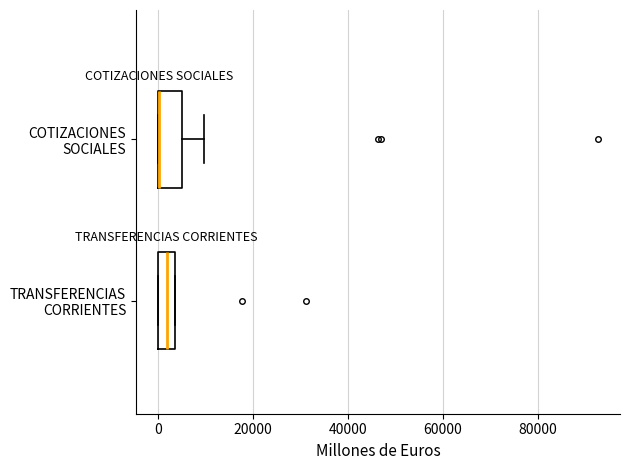

Reading bottom to top, transcribe this box plot: for each box, give where its median line is, the range the box spans, and where its two whiskers end, as read against the x-axis. The values are not printed on the chart, so give them approximately, as read against the axis.

TRANSFERENCIAS CORRIENTES: median 2000, box 0 to 4000, whiskers 0 to 4000
COTIZACIONES SOCIALES: median 0 (drawn on the box's left edge), box 0 to 6000, whiskers 0 to 10000